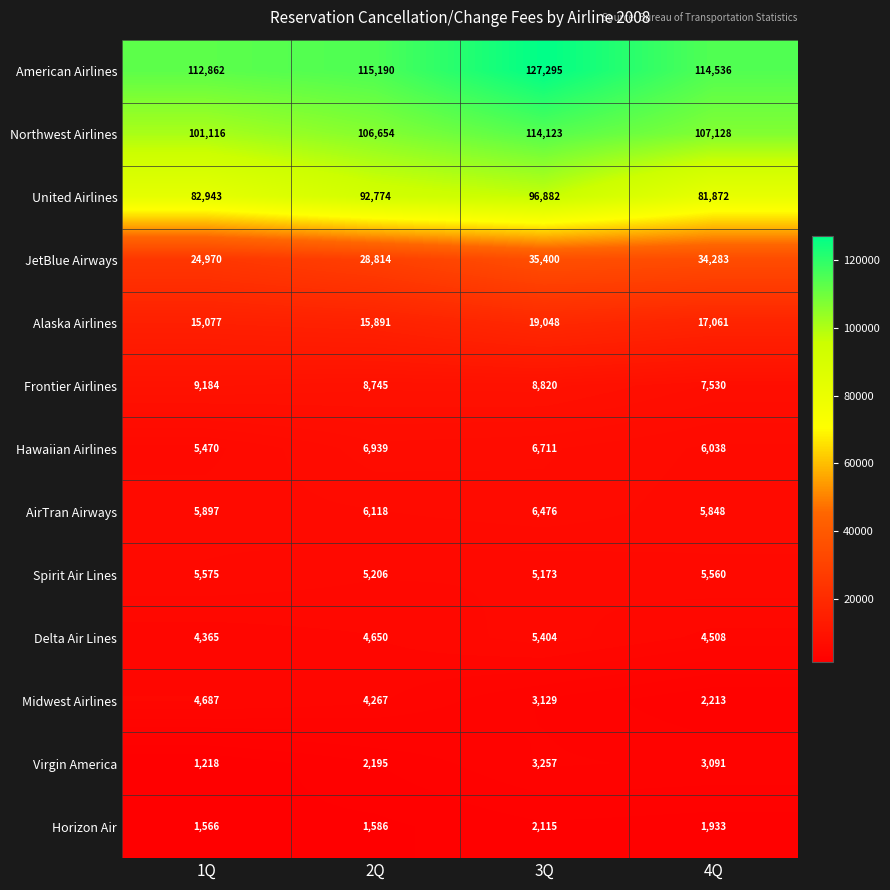

What is the difference between the maximum and minimum values in the Delta Air Lines series?

1039